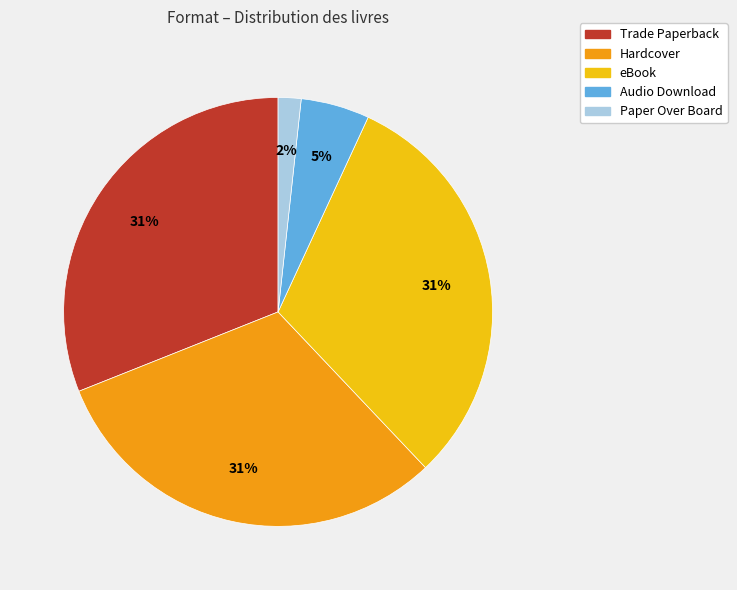

To the nearest percent, what is the difference between the largest and smallest slice percentages?

29%